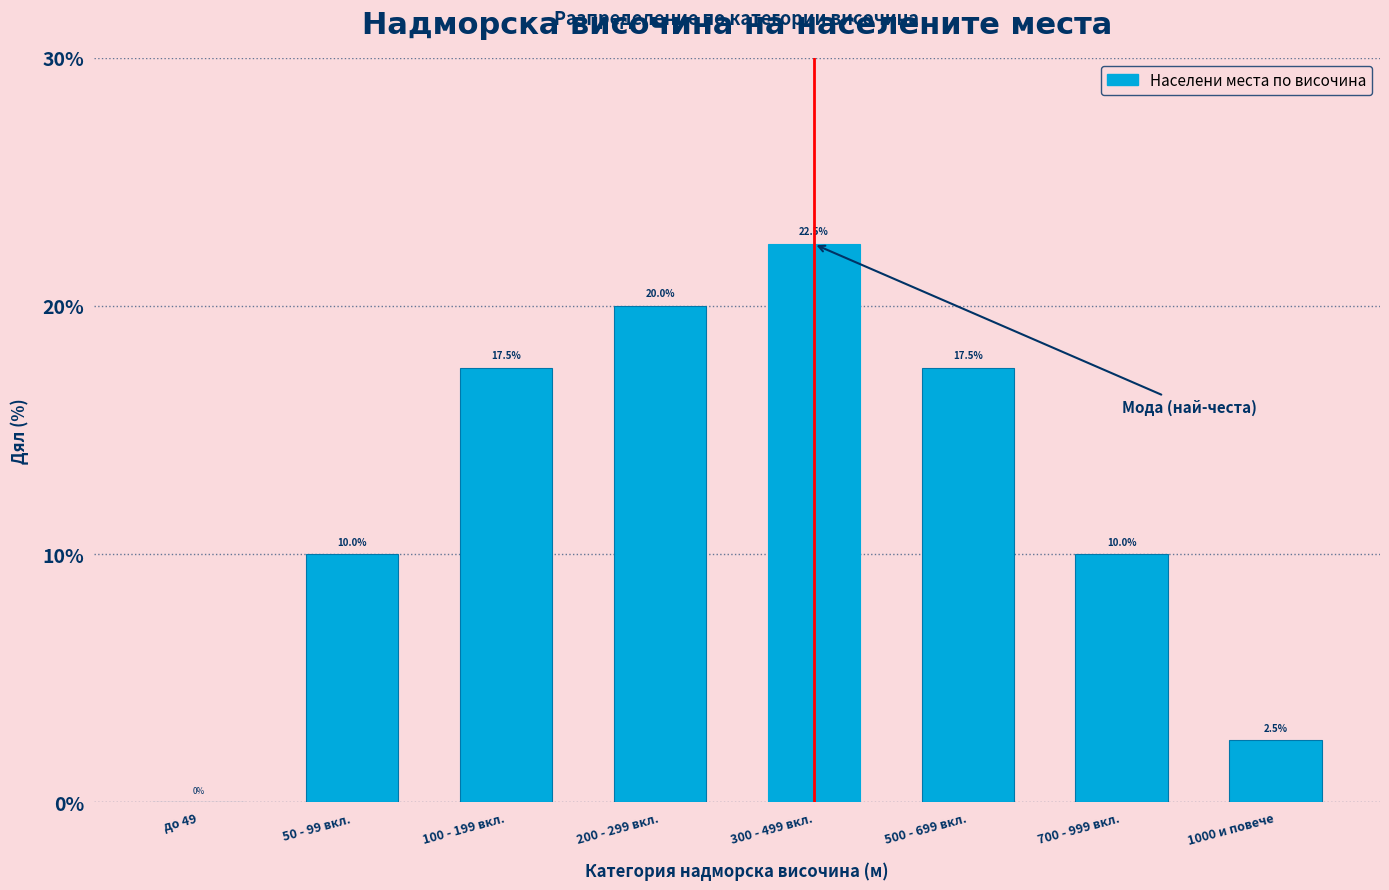

Reading right to left, extract all data points from this chart.

1000 и повече=2.5	700 - 999 вкл.=10.0	500 - 699 вкл.=17.5	300 - 499 вкл.=22.5	200 - 299 вкл.=20.0	100 - 199 вкл.=17.5	50 - 99 вкл.=10.0	до 49=0.0